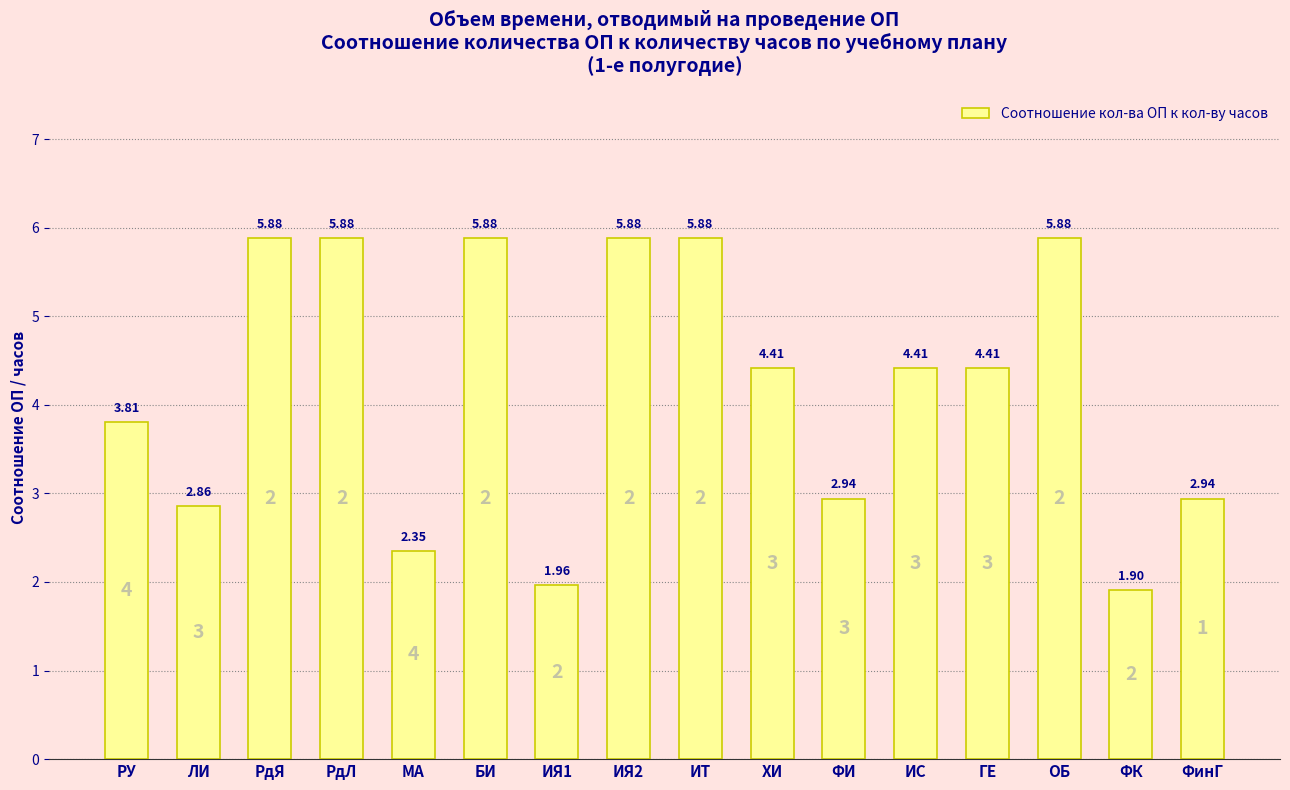

What is the difference between the second highest and second lowest values?

3.9